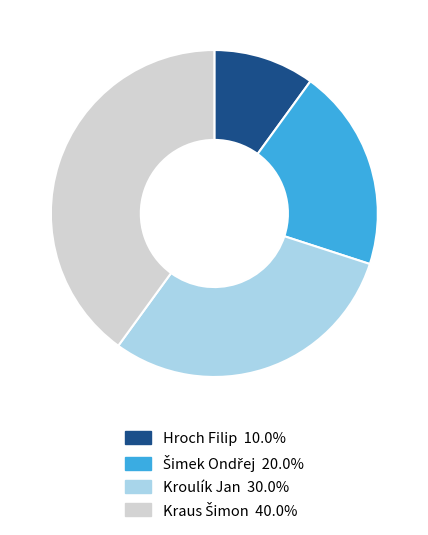

Is the sum of Kroulík Jan 30.0% and Hroch Filip 10.0% greater than half?

No